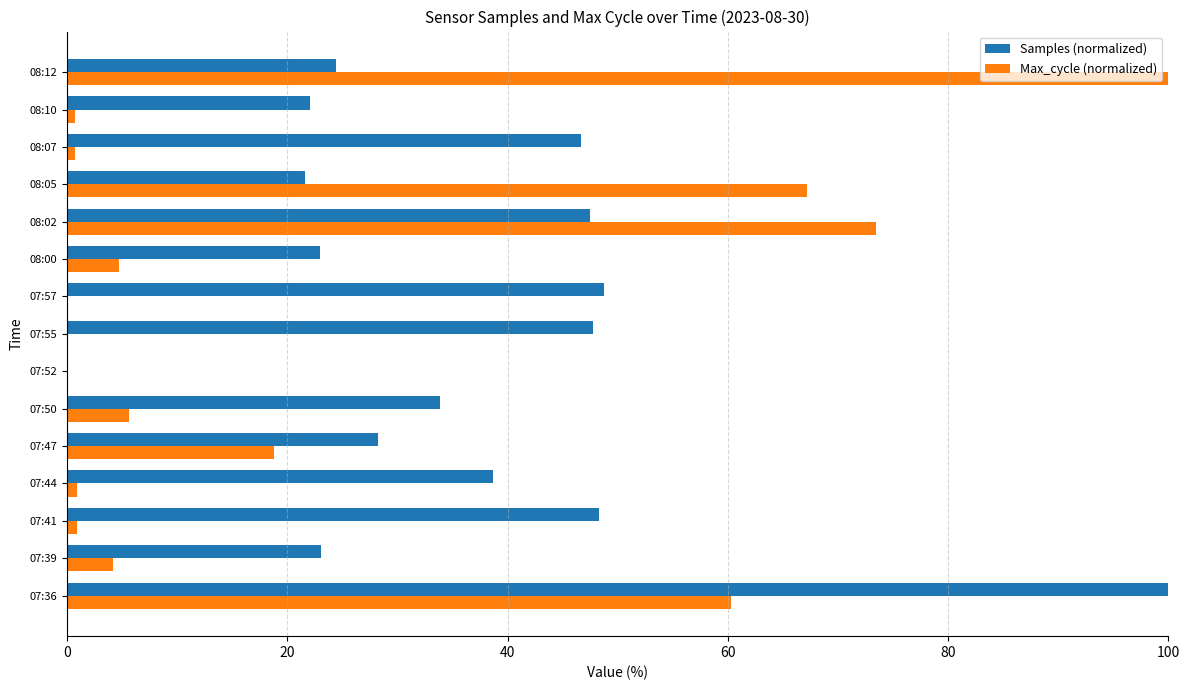

Between 07:47 and 08:12, which series saw the biggest shift?

Max_cycle (normalized)